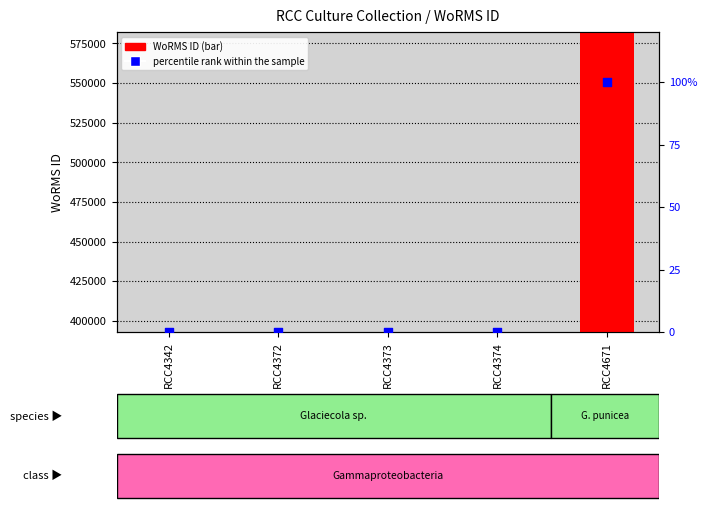

Is the value of percentile rank within the sample at RCC4374 greater than the value of WoRMS ID at RCC4372?

No